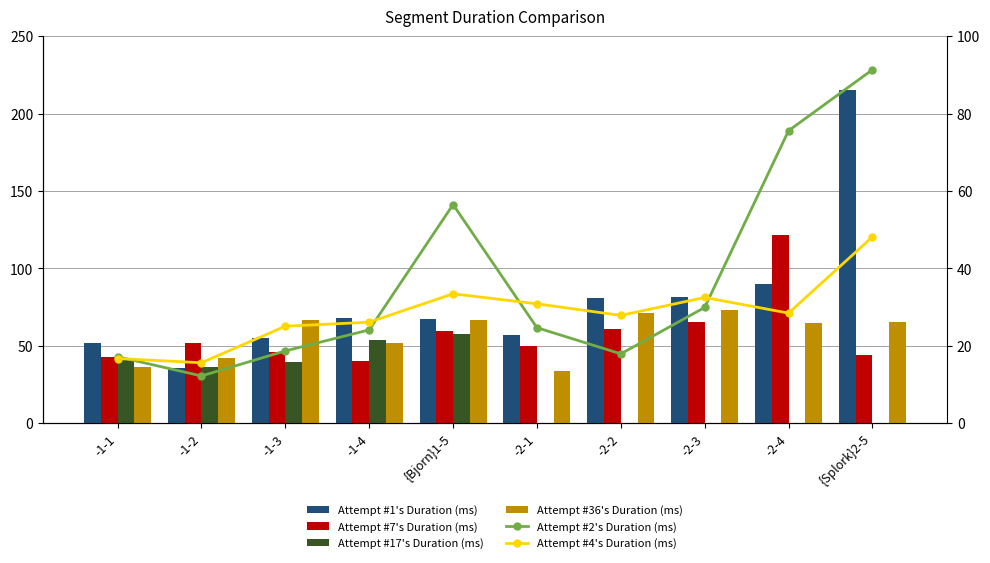

At how many categories does at least one series exceed 27?

10